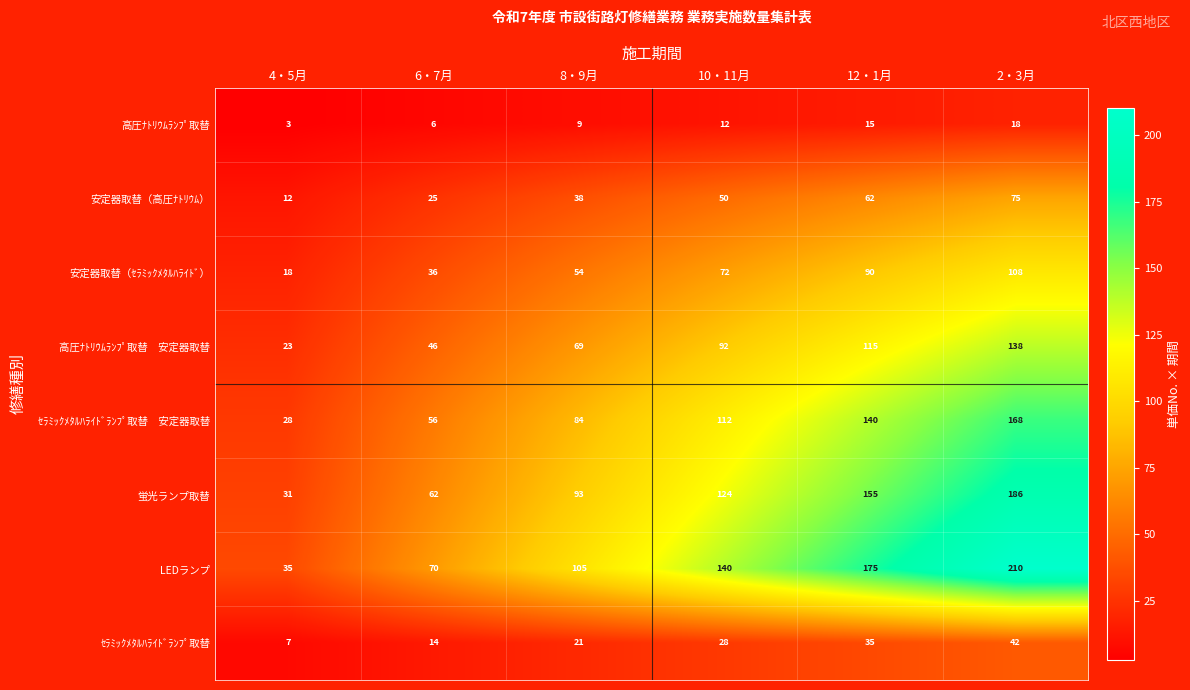

What is the difference between the LEDランプ values at 10・11月 and 12・1月?

35